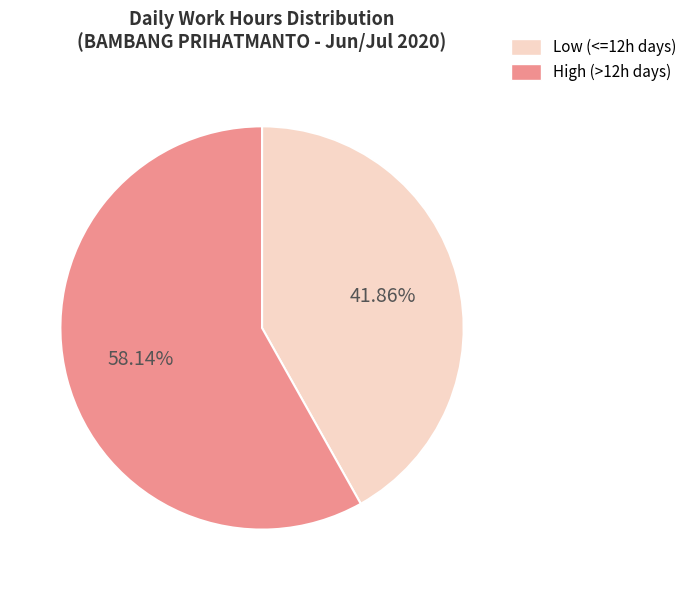

Is the sum of Low (<=12h days) and High (>12h days) greater than half?

Yes